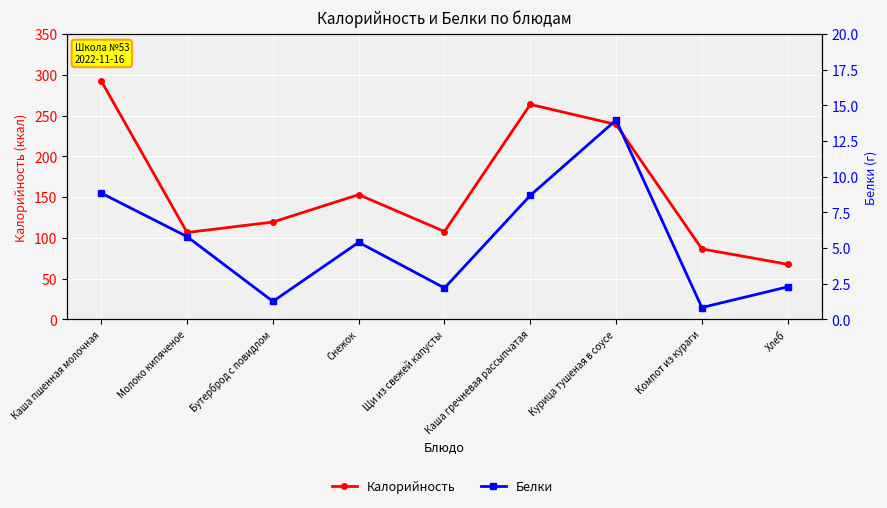

Count the number of categories in the chart.

9